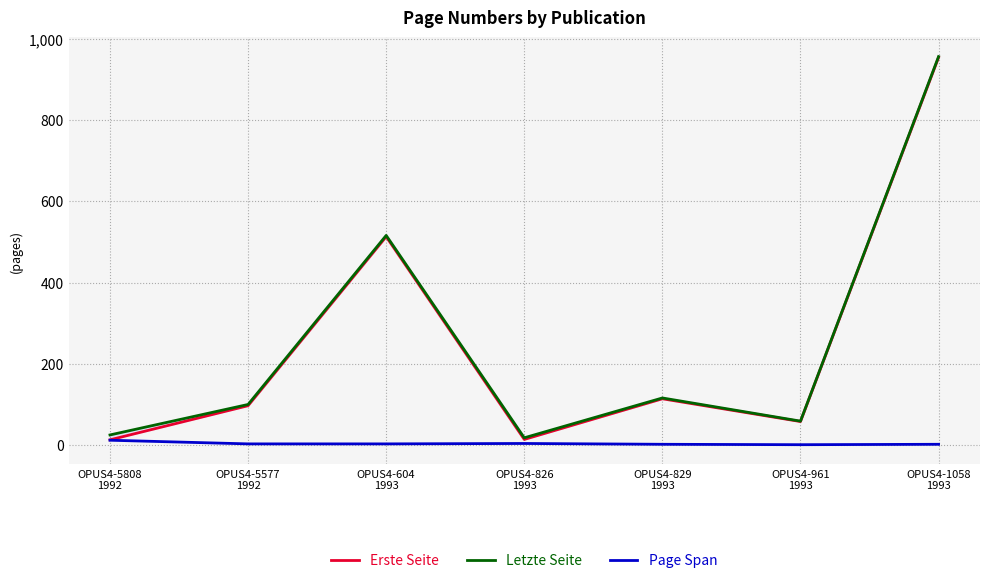

Where does the Page Span series first go above 3?

OPUS4-5808
1992